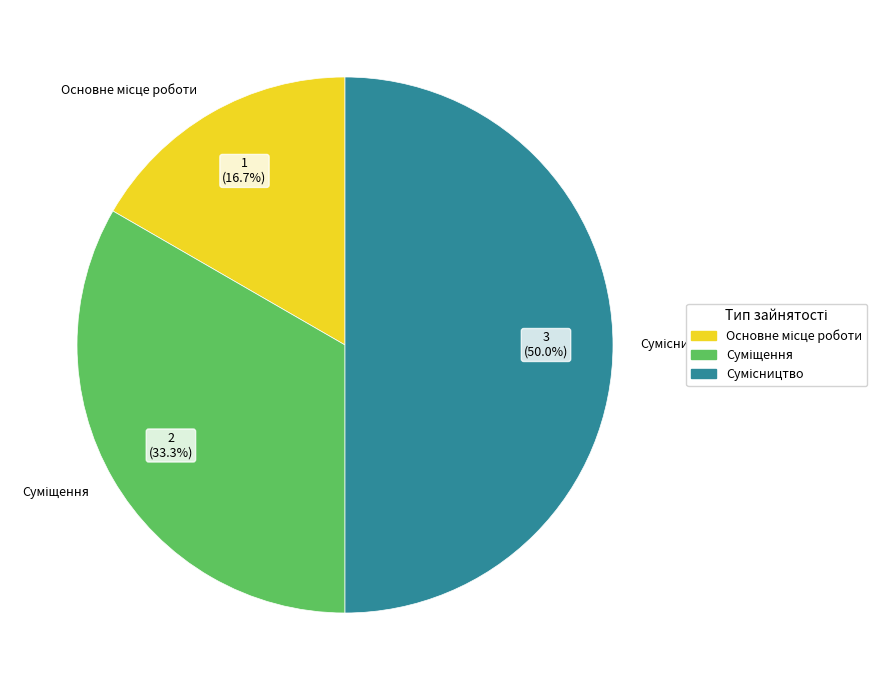

How many slices are in this pie chart?

3